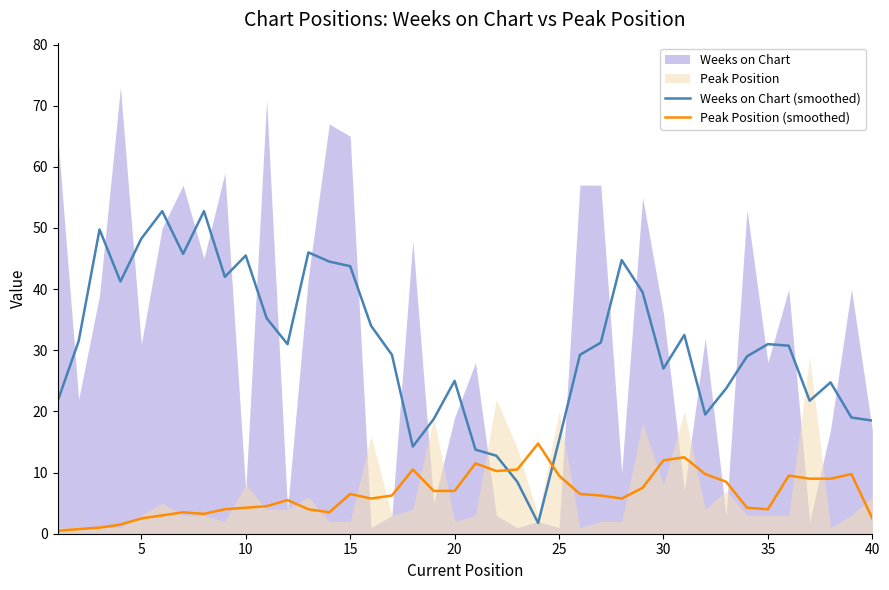

After their last crossing, which series has the higher values: Peak Position (smoothed) or Weeks on Chart (smoothed)?

Weeks on Chart (smoothed)